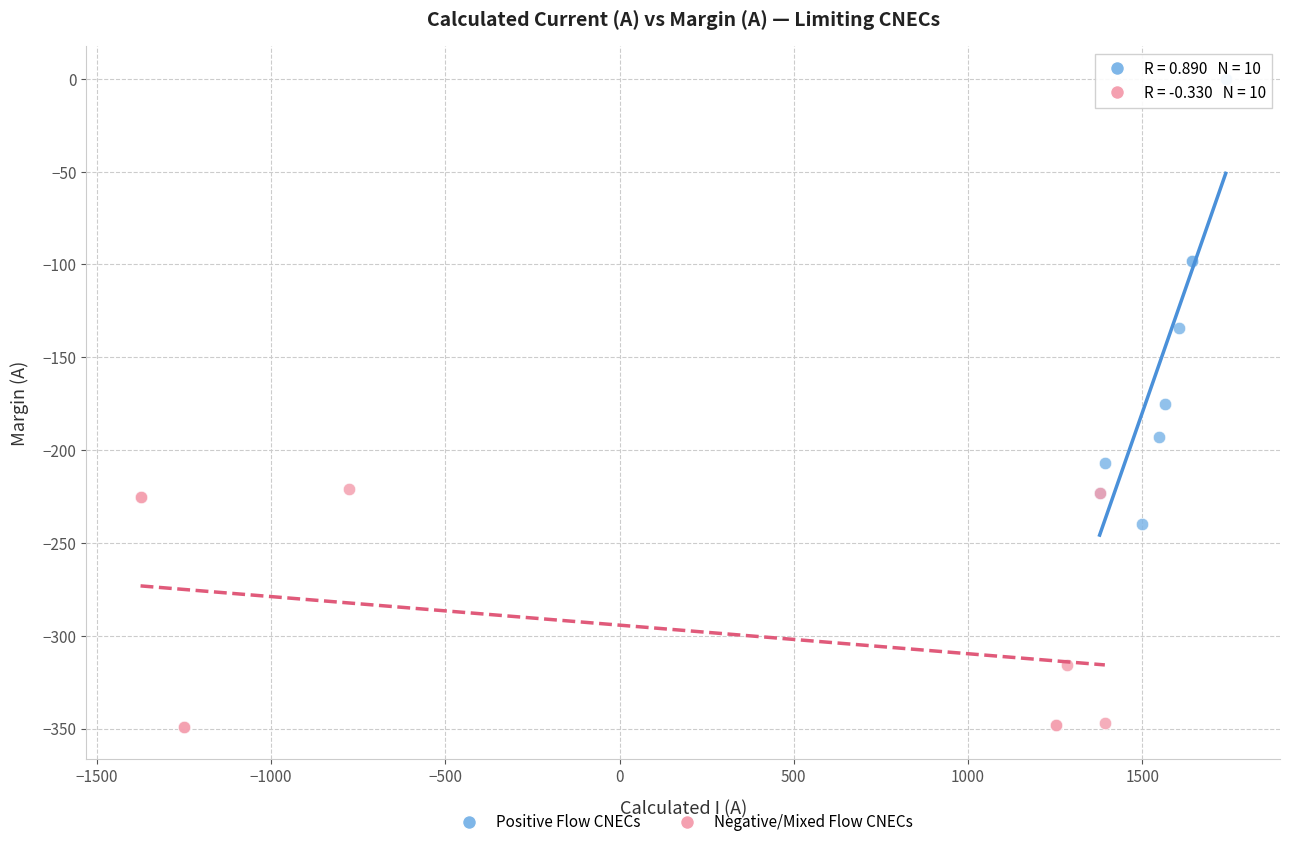

What are all the series names shown in the legend?

Positive Flow CNECs, Negative/Mixed Flow CNECs